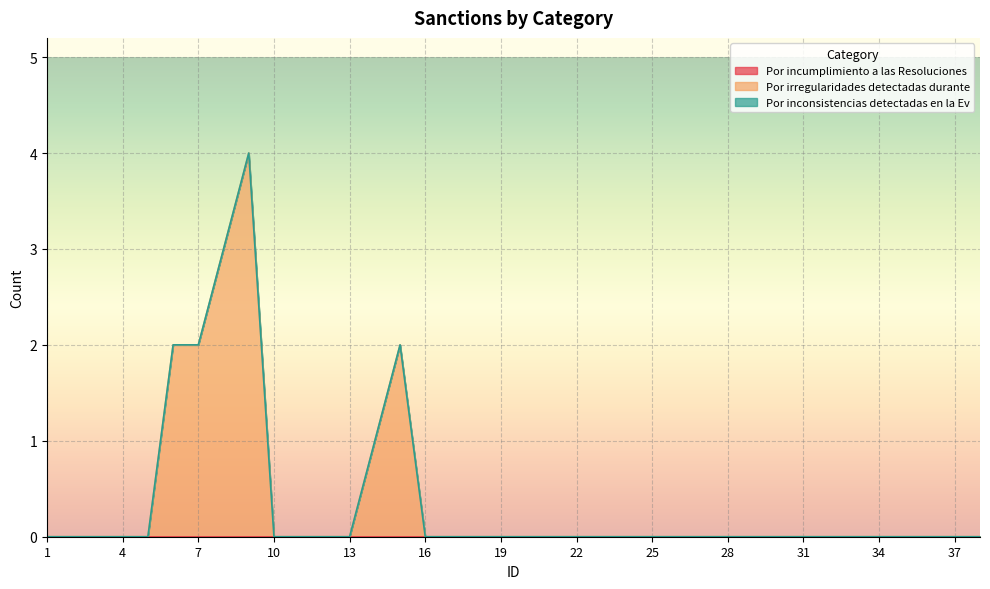

How many lines are shown in the chart?

3